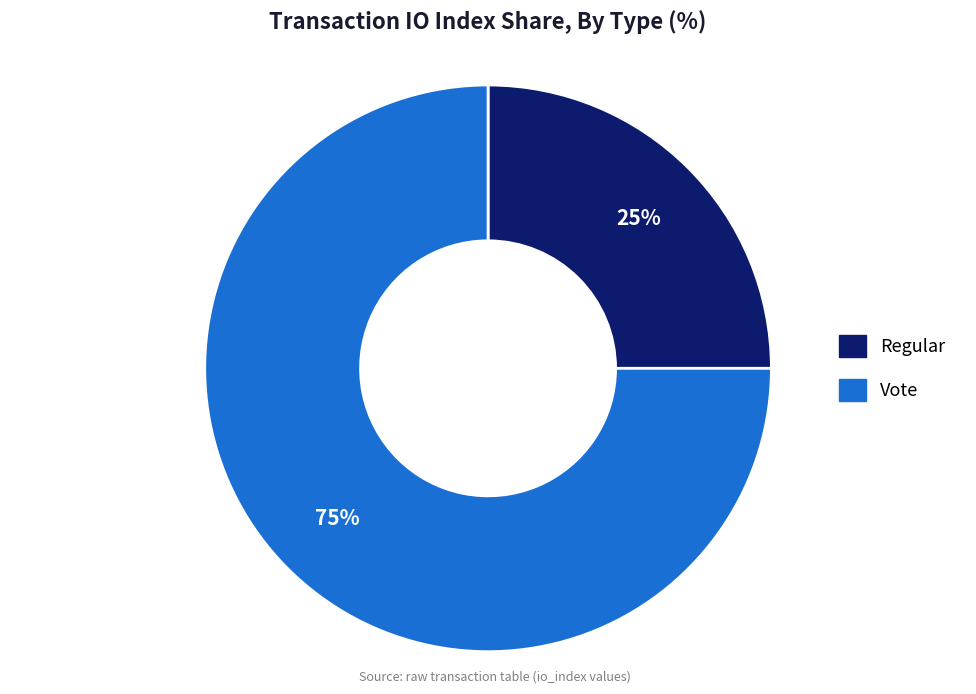

Combined, do Regular and Vote account for over 50%?

Yes